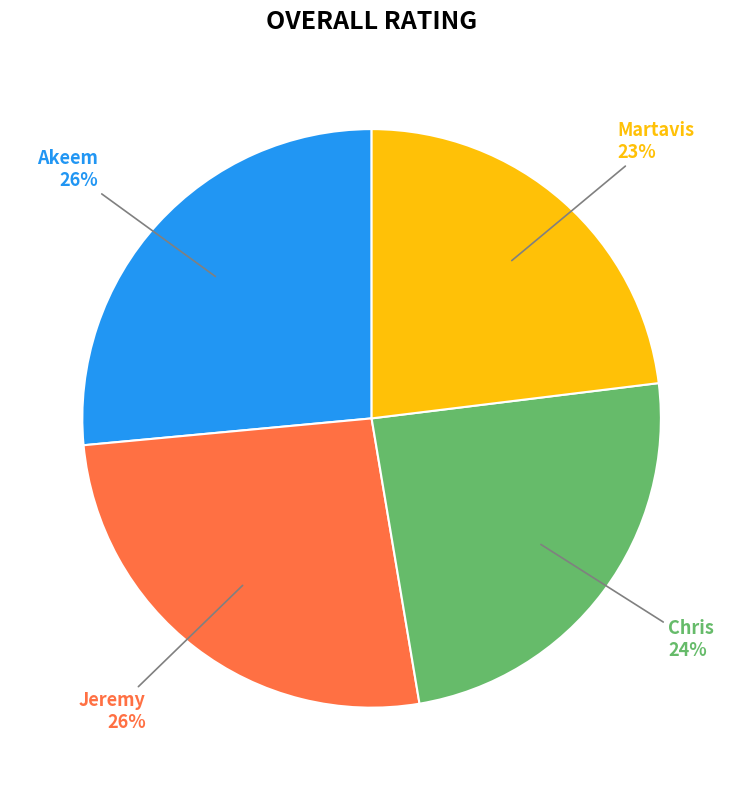

To the nearest percent, what is the difference between the largest and smallest slice percentages?

3%